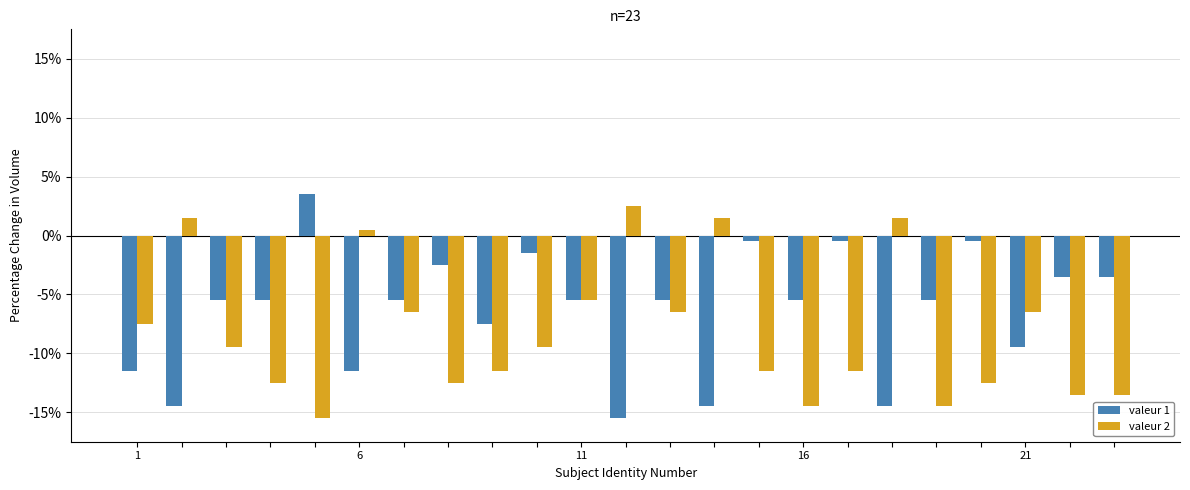

How many bars are there in each group?

2